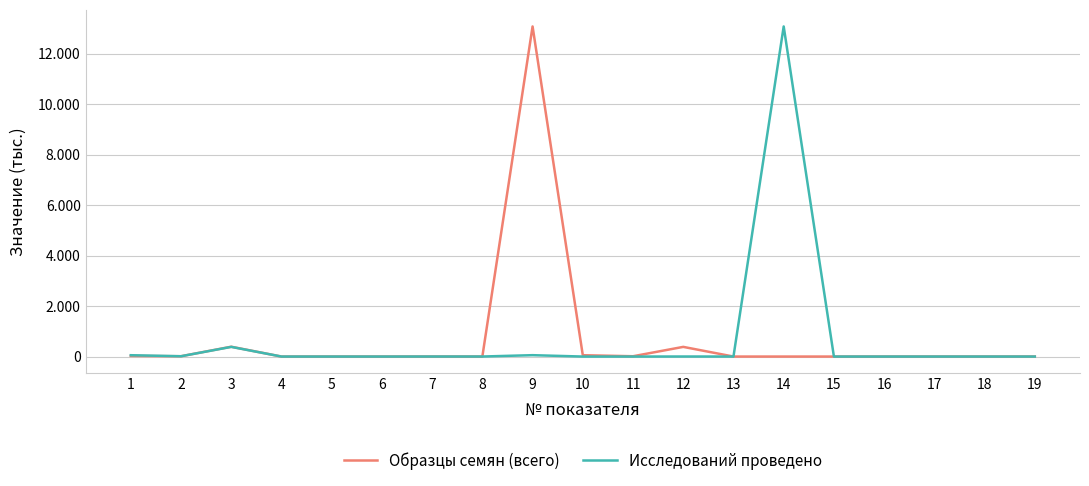

Reading left to right, what are all the values shown in this chart?

Образцы семян (всего): 24.2	12.8	389.5	0.0	0.0	0.0	0.5	0.4	13082.6	53.1	12.4	383.3	0.1	0.1	0.0	0.0	0.0	0.0	1.4
Исследований проведено: 53.1	12.4	383.3	0.1	0.1	0.0	1.4	1.4	54.6	0.0	0.0	1.9	0.4	13082.6	0.0	0.0	0.1	0.3	0.3